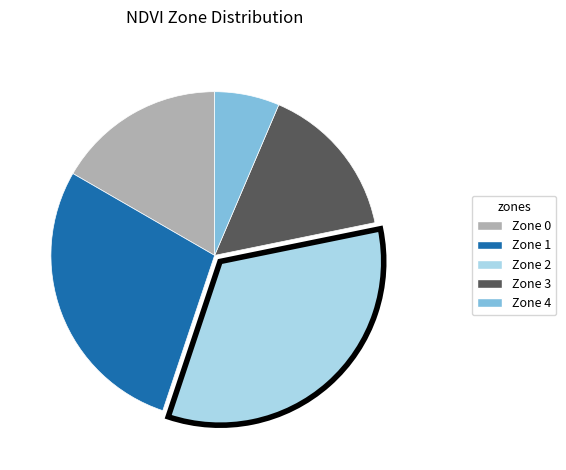

What is the largest slice in the pie chart?

Zone 2